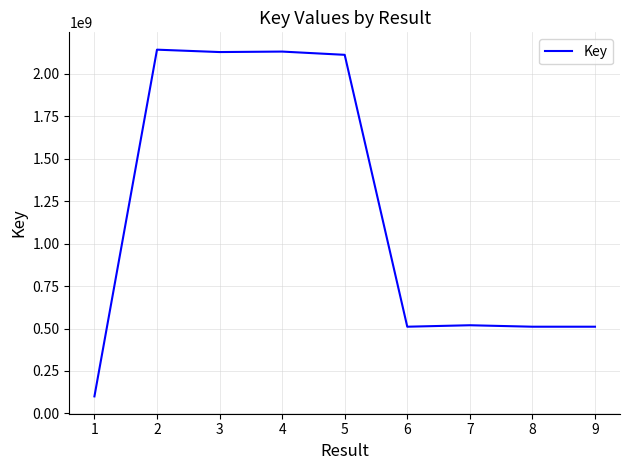

Does the chart have visible grid lines?

Yes